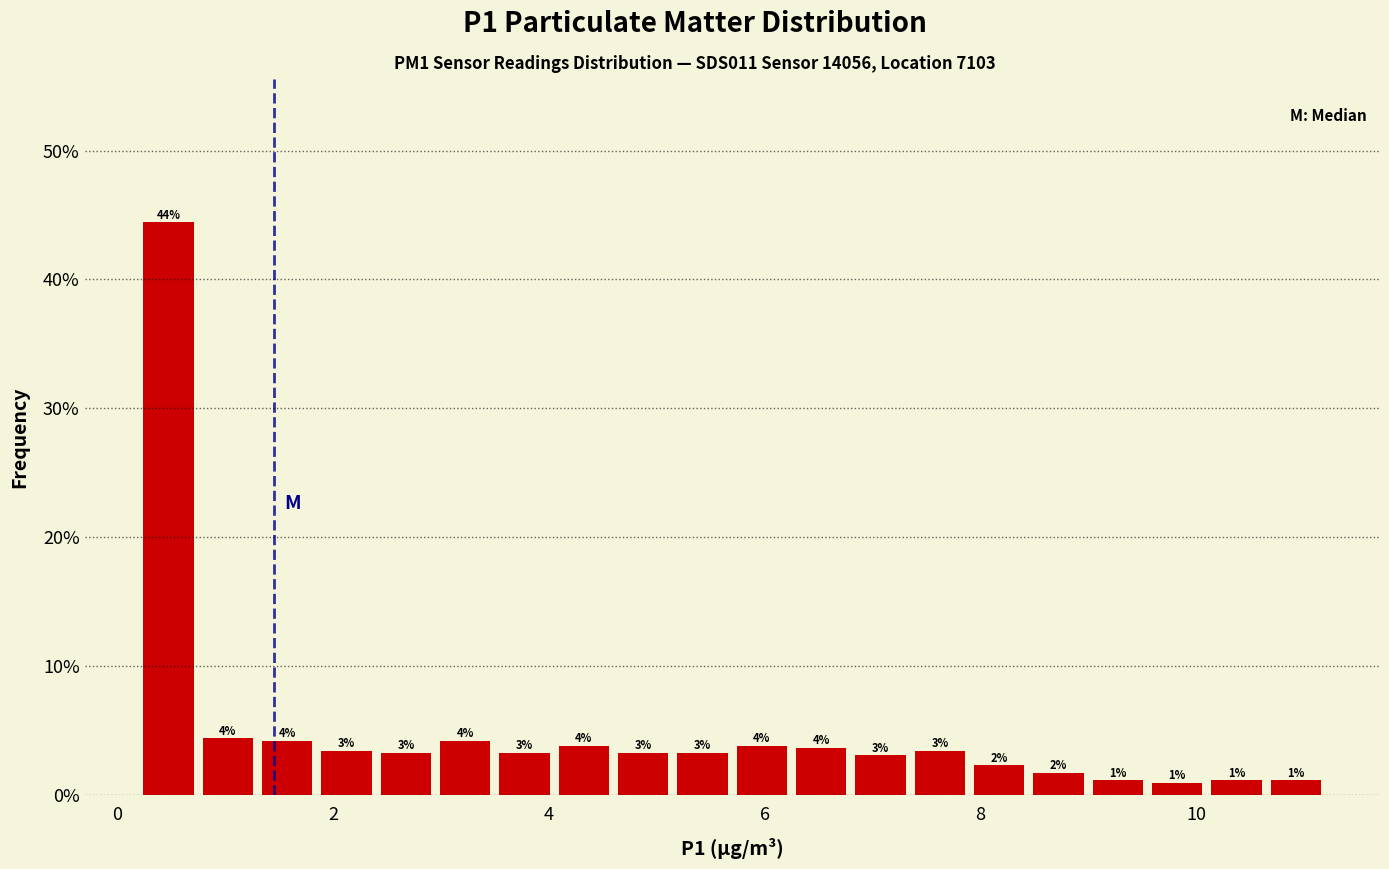

Around what value on the x-axis is the tallest bar? Give the approximate position of its centre, as read against the axis.

0.4